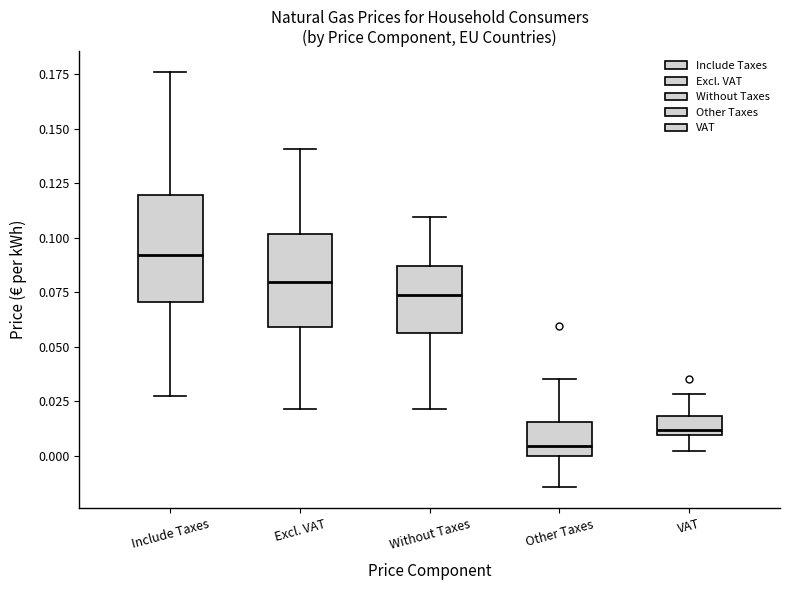

Comparing the boxes themselves (not the whiskers), which one is the tallest?

Include Taxes